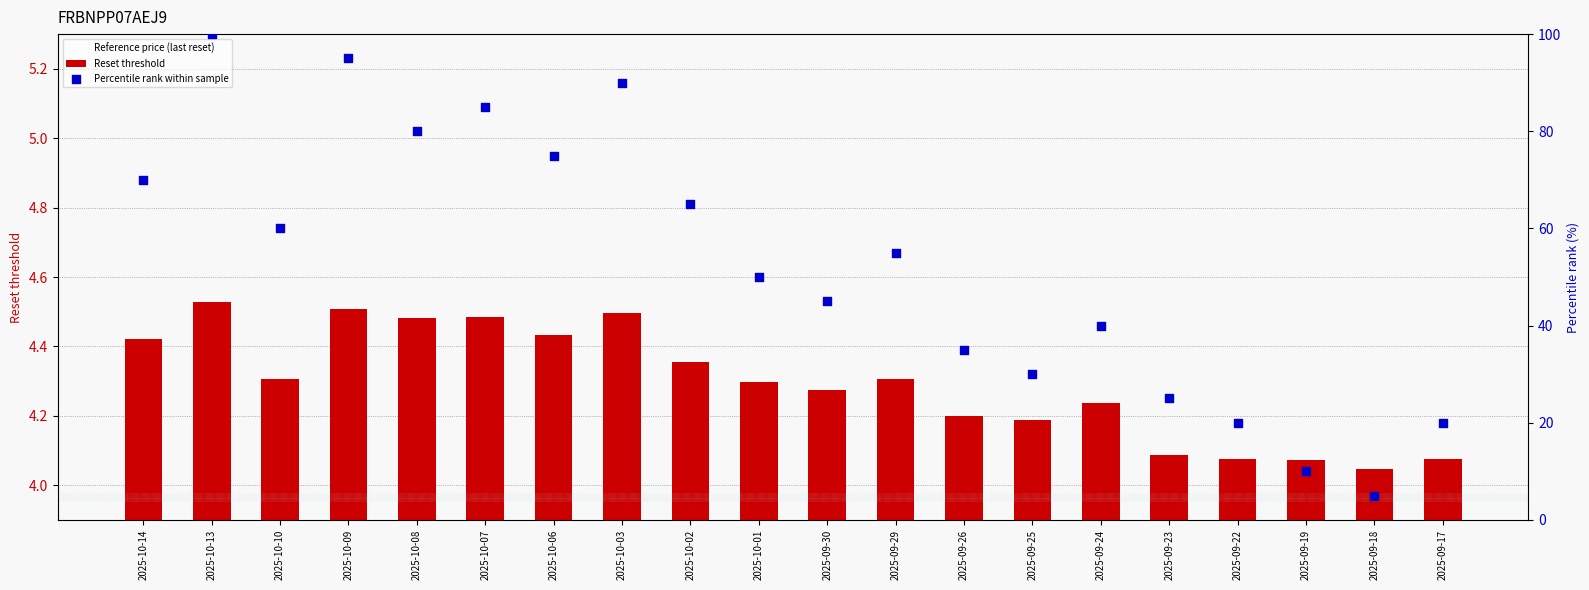

At how many categories does at least one series exceed 97?

1